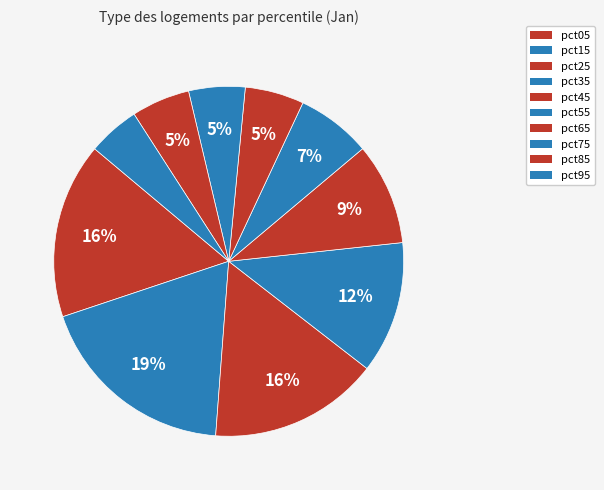

Does pct95 represent more than half of the total?

No